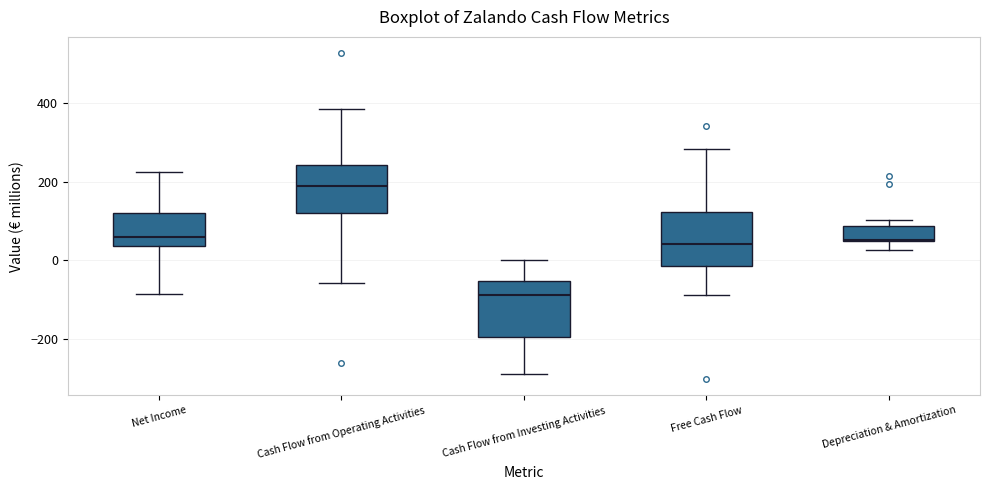

Reading left to right, transcribe this box plot: for each box, give where its median line is, the range the box spans, and where its two whiskers end, as read against the y-axis. The values are not printed on the chart, so give them approximately, as read against the axis.

Net Income: median 60, box 40 to 120, whiskers -80 to 220
Cash Flow from Operating Activities: median 200, box 120 to 240, whiskers -60 to 380
Cash Flow from Investing Activities: median -80, box -200 to -60, whiskers -300 to 0
Free Cash Flow: median 40, box -20 to 120, whiskers -80 to 280
Depreciation & Amortization: median 60, box 40 to 80, whiskers 20 to 100